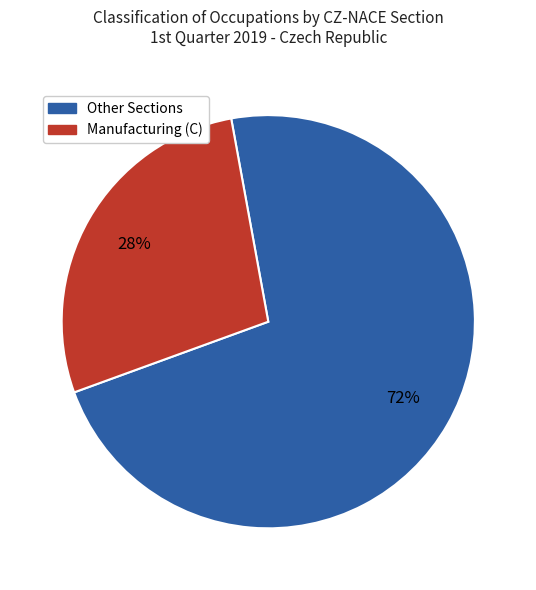

To the nearest percent, what is the average slice percentage?

50%